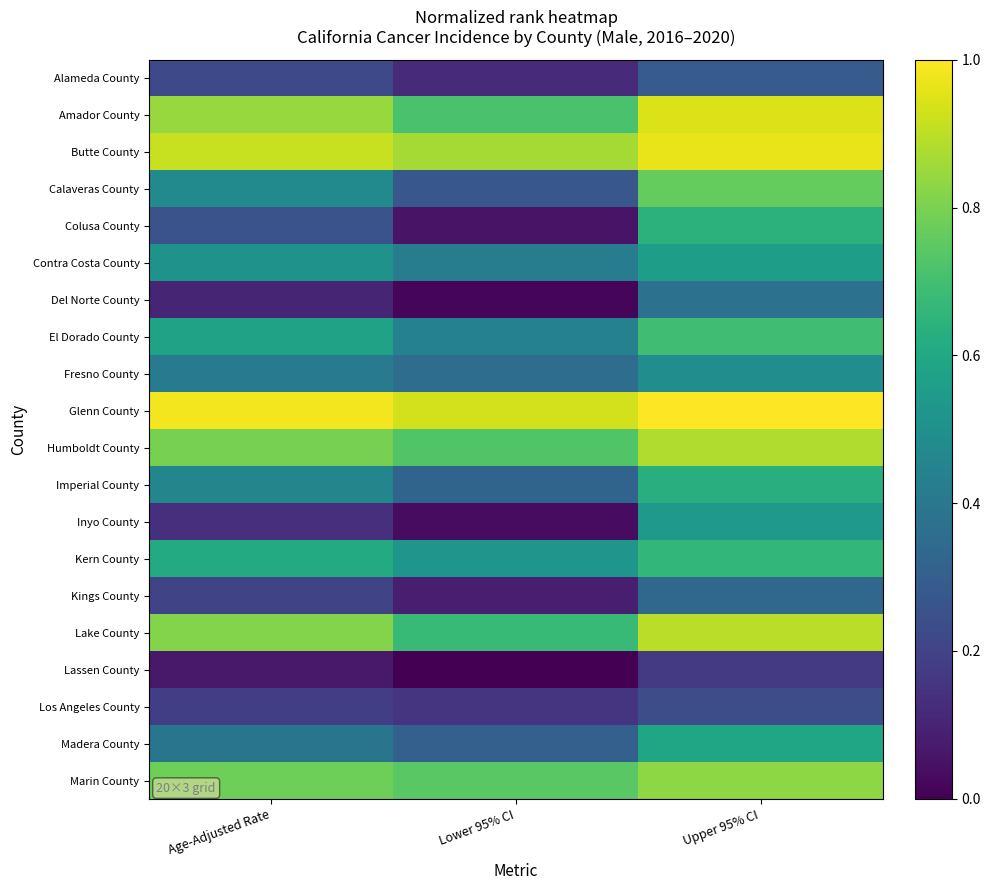

At which category is the sum across all series the highest?

Upper 95% CI